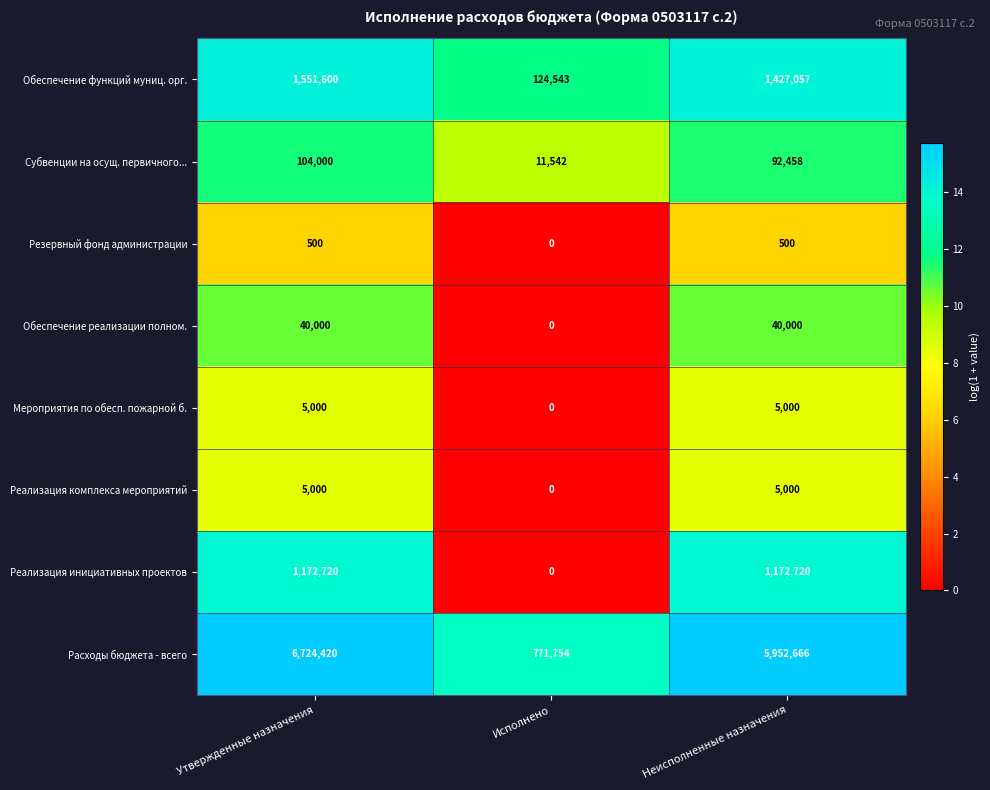

At which label does Резервный фонд администрации reach its minimum?

Исполнено